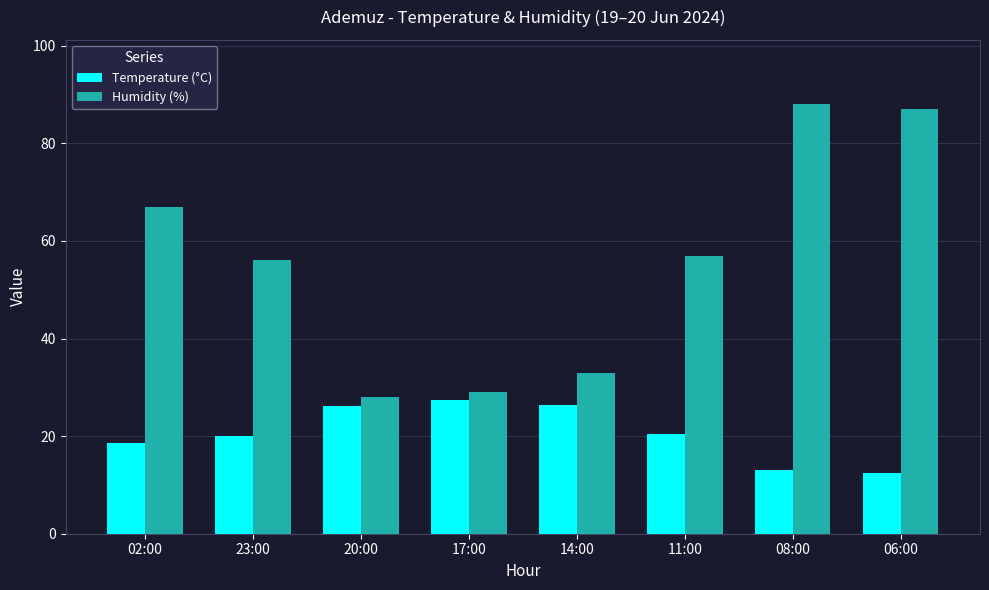

Is it true that Humidity (%) equals 29.0 at 17:00?

True